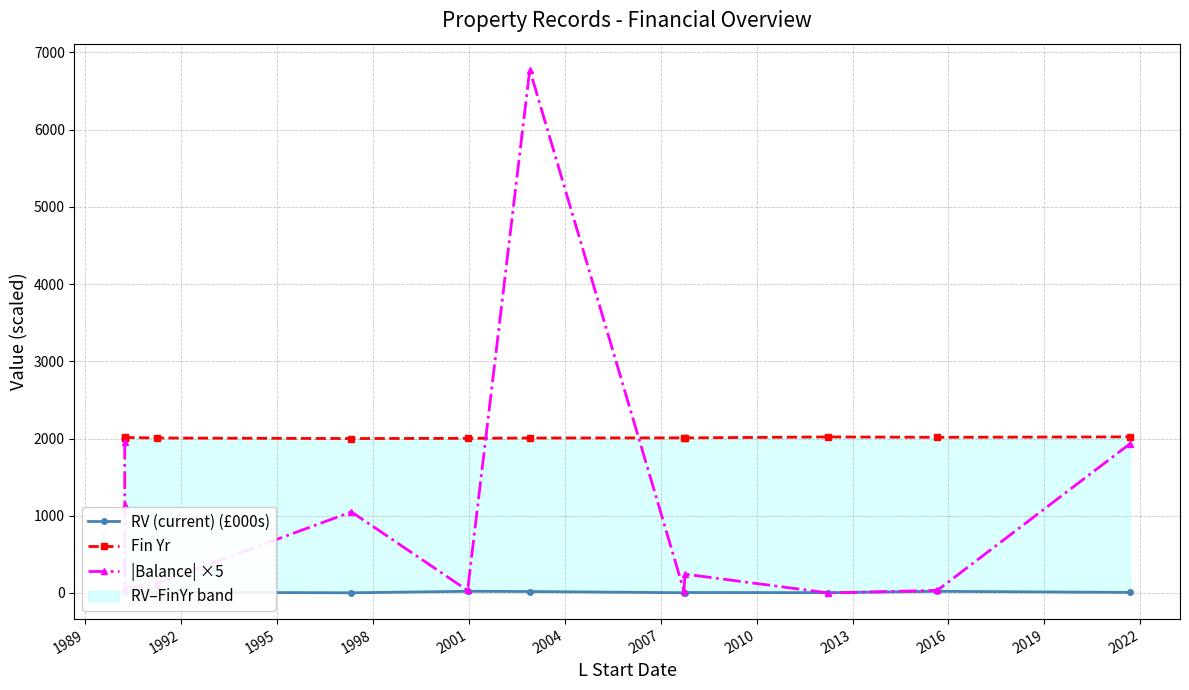

What is the sum of all |Balance| ×5 values?

13383.5